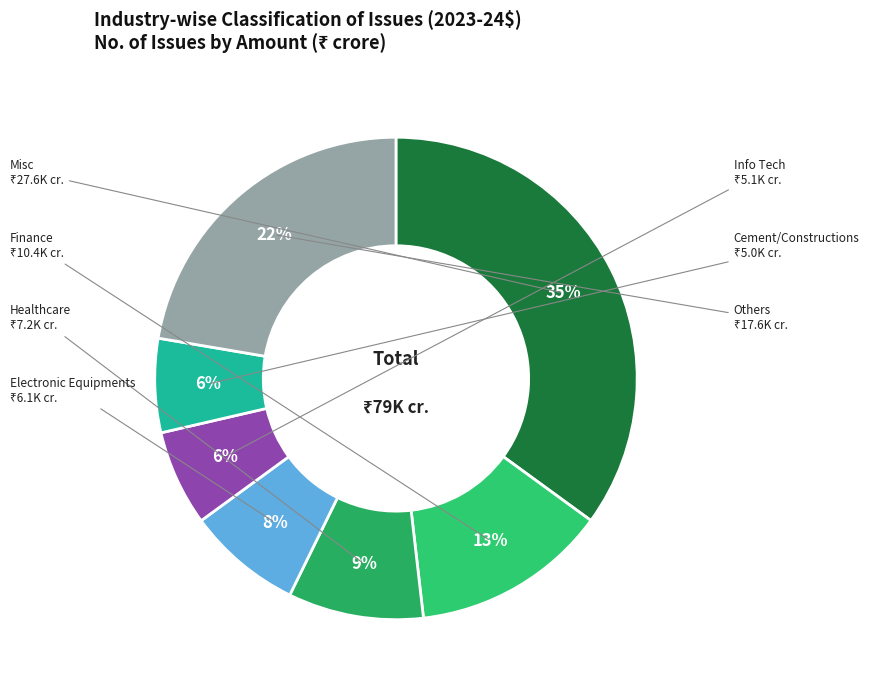

Count the number of slices in the pie.

7